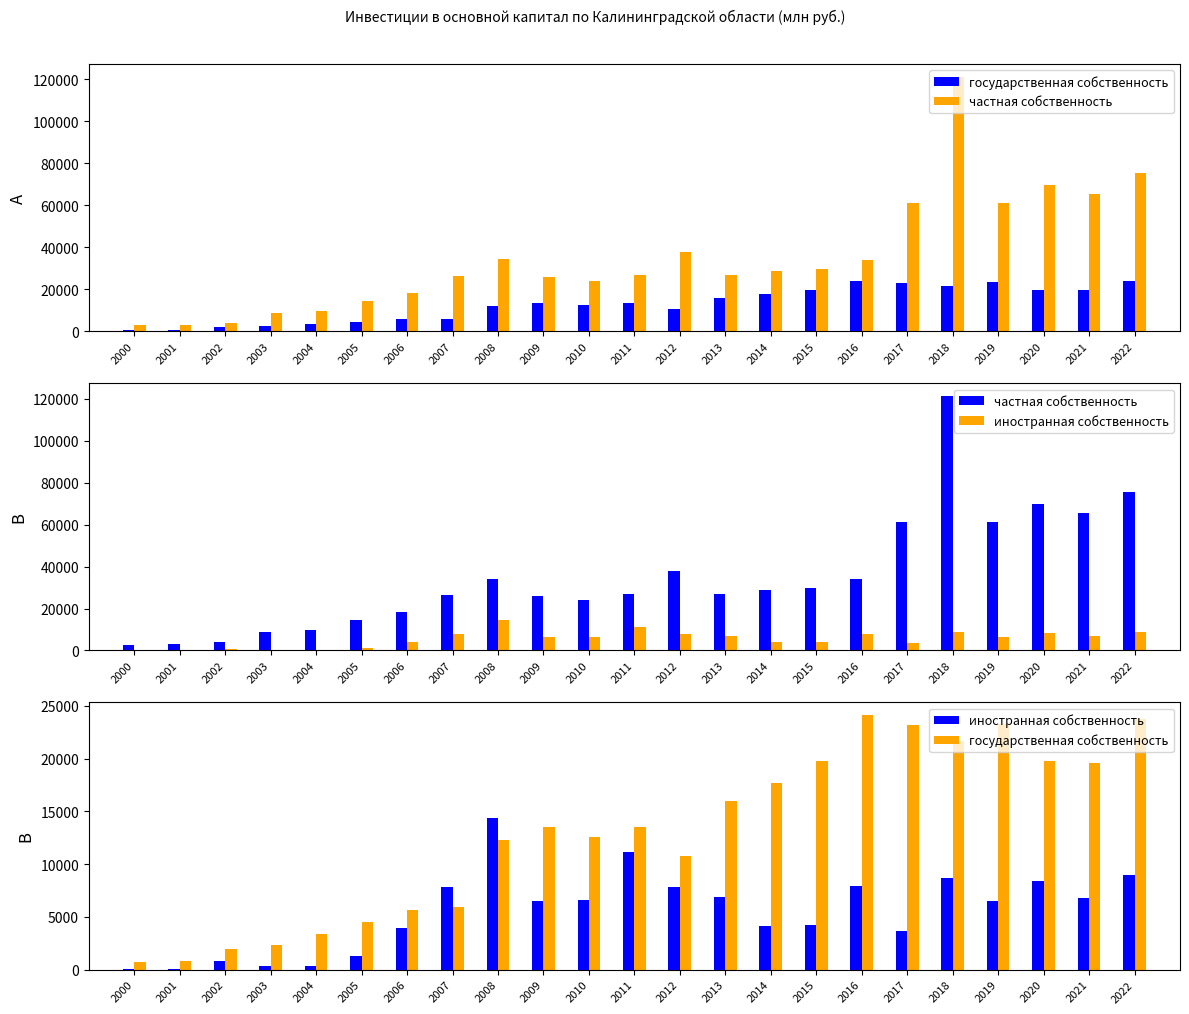

Reading right to left, list all the values displayed in this chart.

государственная собственность: 2022=23776.4	2021=19585.7	2020=19742.0	2019=23325.2	2018=21681.5	2017=23179.4	2016=24121.6	2015=19805.3	2014=17708.5	2013=15947.8	2012=10746.7	2011=13529.6	2010=12538.2	2009=13487.8	2008=12283.7	2007=5924.3	2006=5657.4	2005=4511.5	2004=3333.8	2003=2321.8	2002=1934.7	2001=846.4	2000=706.8
частная собственность: 2022=75674.1	2021=65327.3	2020=69824.4	2019=61243.1	2018=121218.1	2017=61263.3	2016=34114.3	2015=29783.9	2014=28778.0	2013=26720.3	2012=37639.4	2011=26702.5	2010=23944.5	2009=25745.6	2008=34240.1	2007=26473.2	2006=18420.1	2005=14587.3	2004=9708.8	2003=8811.9	2002=4018.1	2001=3234.8	2000=2822.5
иностранная собственность: 2022=8970.6	2021=6764.6	2020=8427.8	2019=6483.2	2018=8656.2	2017=3668.2	2016=7947.1	2015=4226.0	2014=4170.8	2013=6873.6	2012=7792.8	2011=11175.4	2010=6627.0	2009=6479.8	2008=14390.0	2007=7833.4	2006=3992.2	2005=1313.0	2004=344.6	2003=311.6	2002=781.4	2001=59.6	2000=43.1